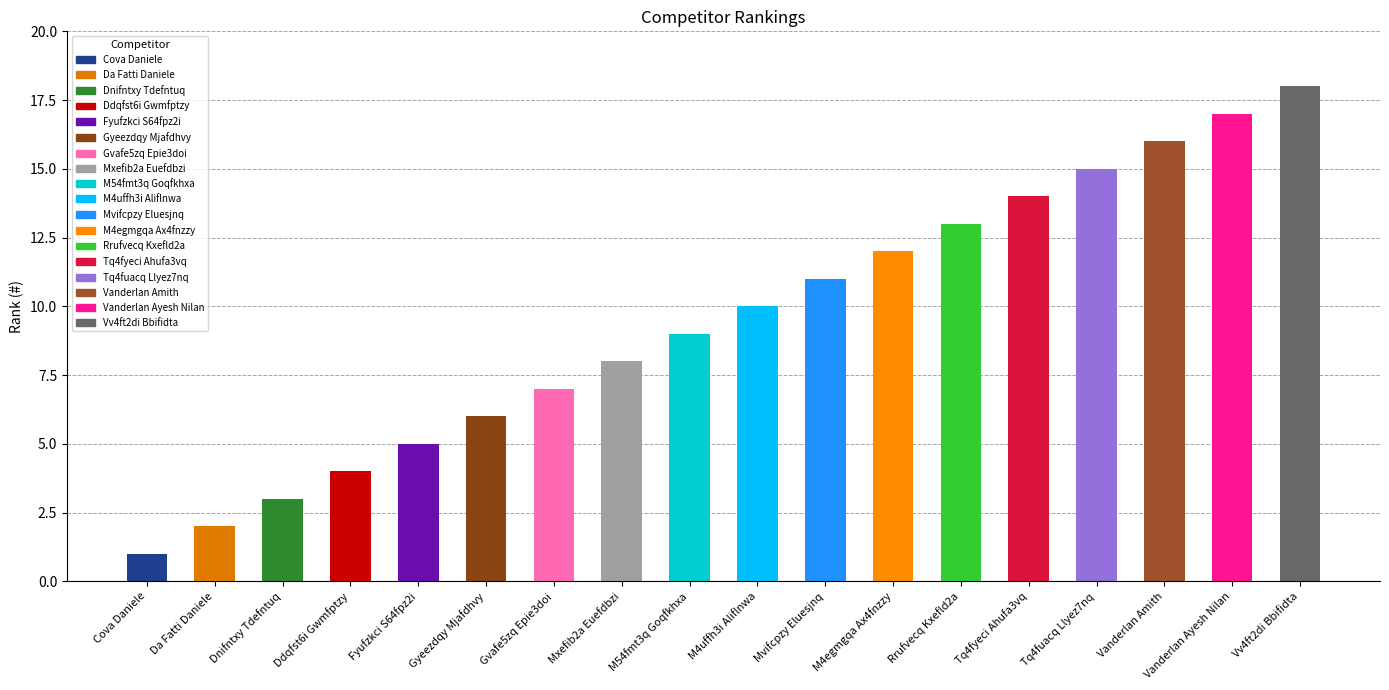

What position from the left is Tq4fyeci Ahufa3vq?

14